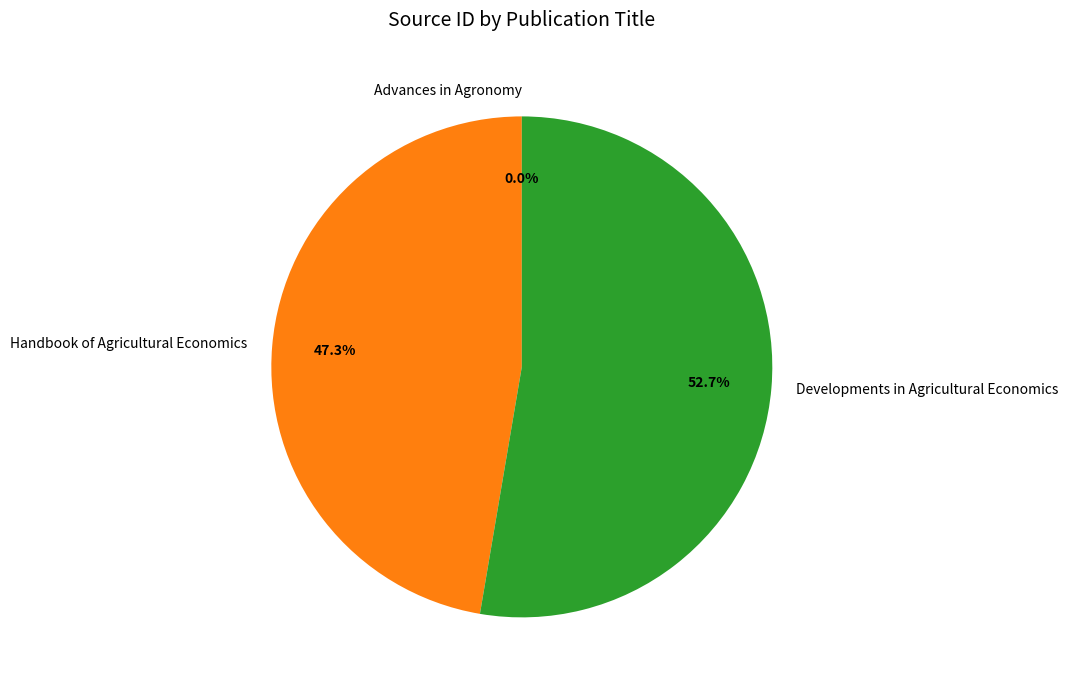

Which category has the biggest portion of the pie?

Developments in Agricultural Economics